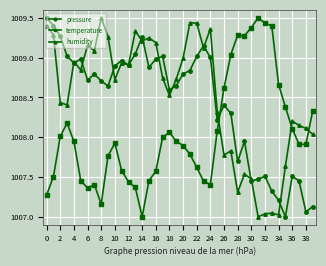

How many values in the pressure series are below 1008?

12